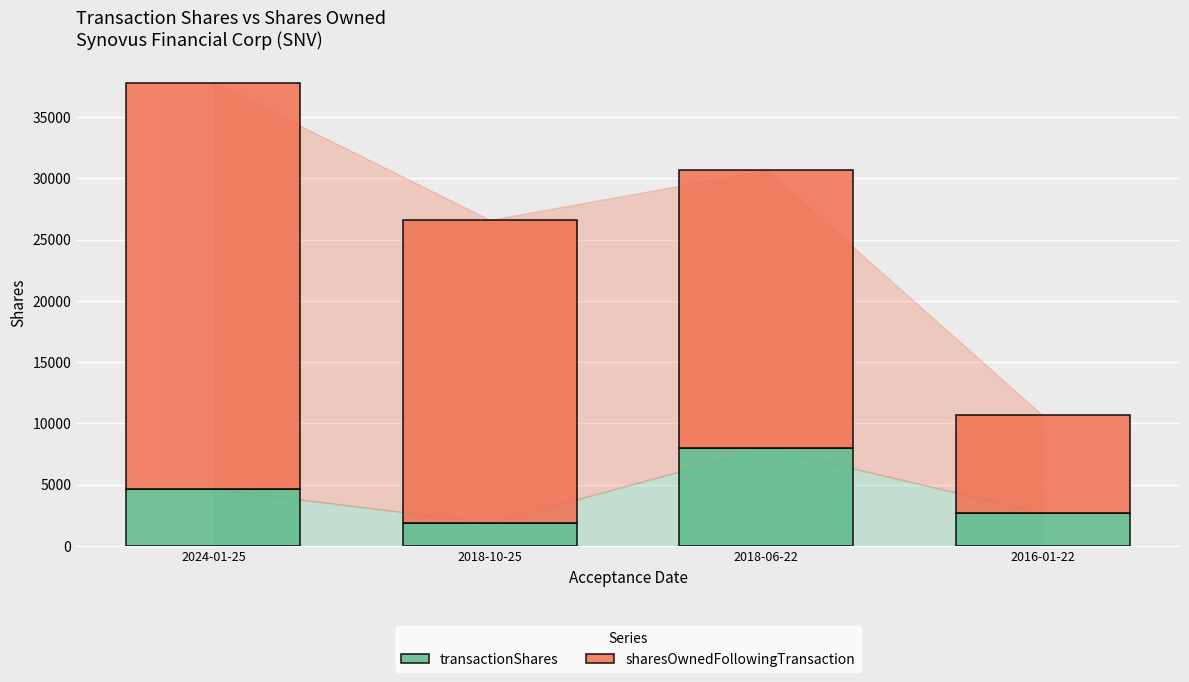

At which category is the sum across all series the highest?

2024-01-25